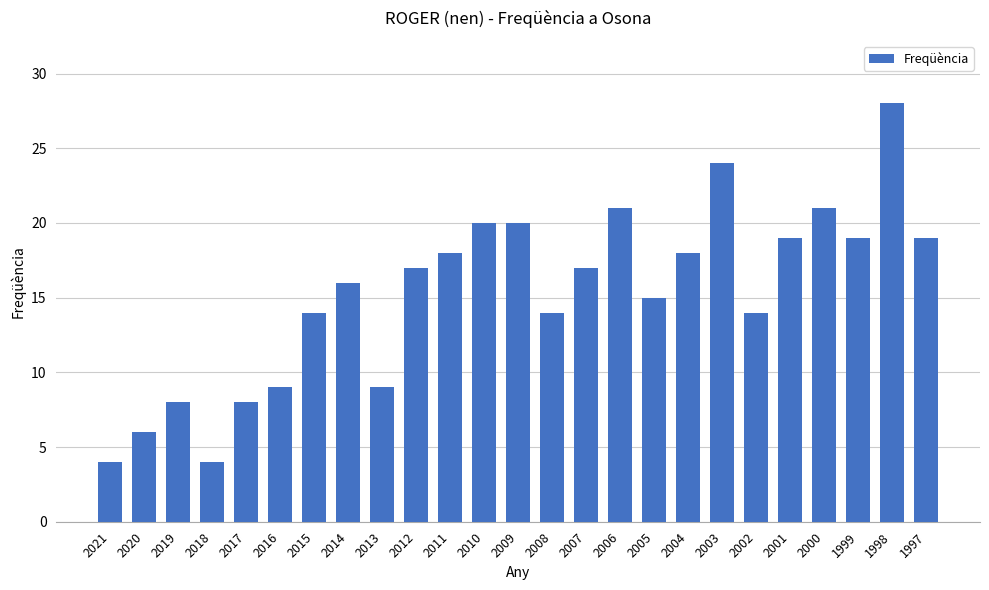

What is the maximum value shown in the chart?

28